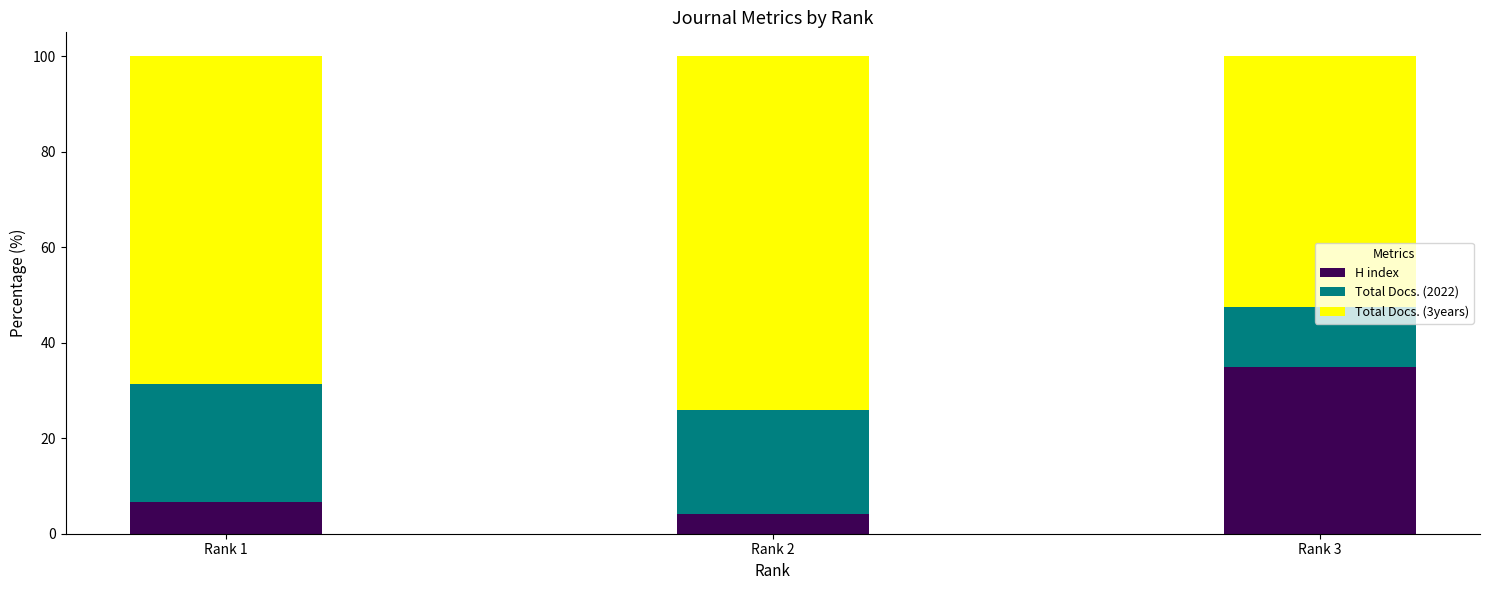

Which category has the lowest value in the H index series?

Rank 2